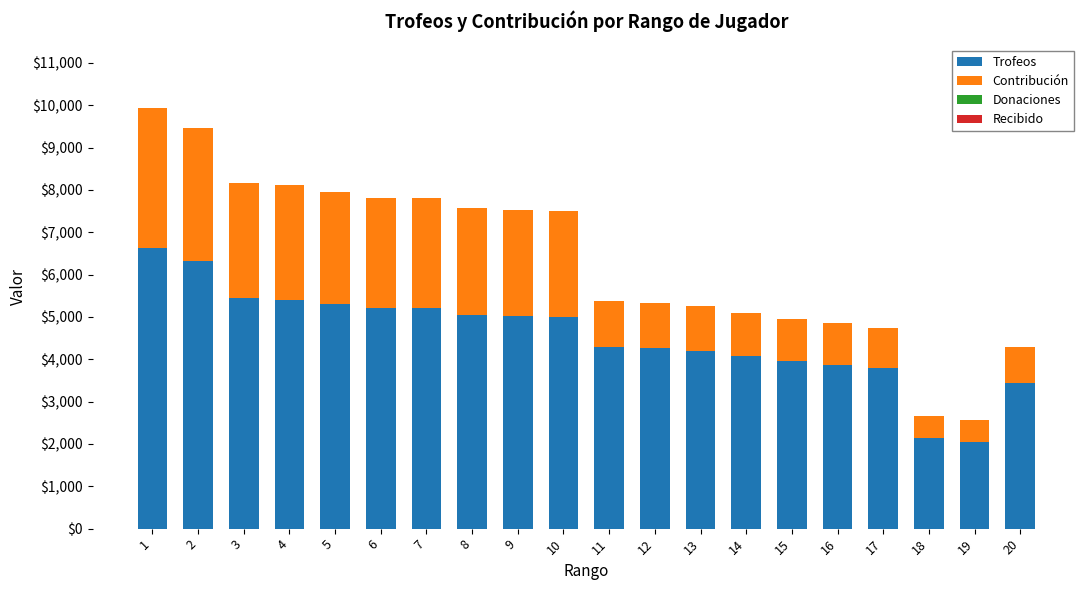

The value of Trofeos at 15 is 3965. True or false?

True